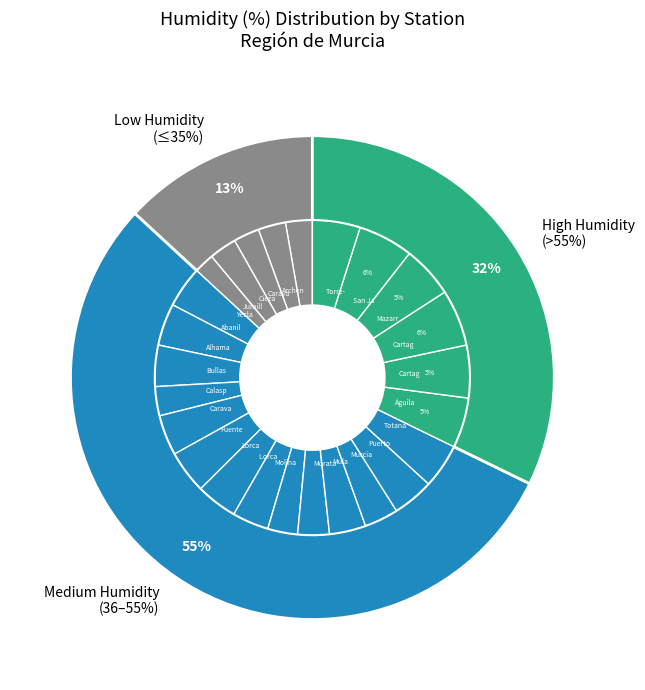

How many slices are in this pie chart?

25